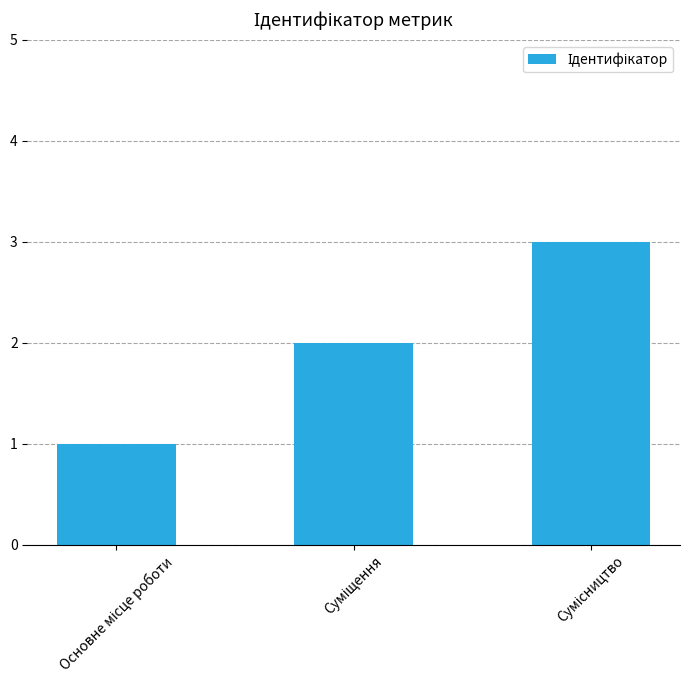

What is the sum of all values?

6